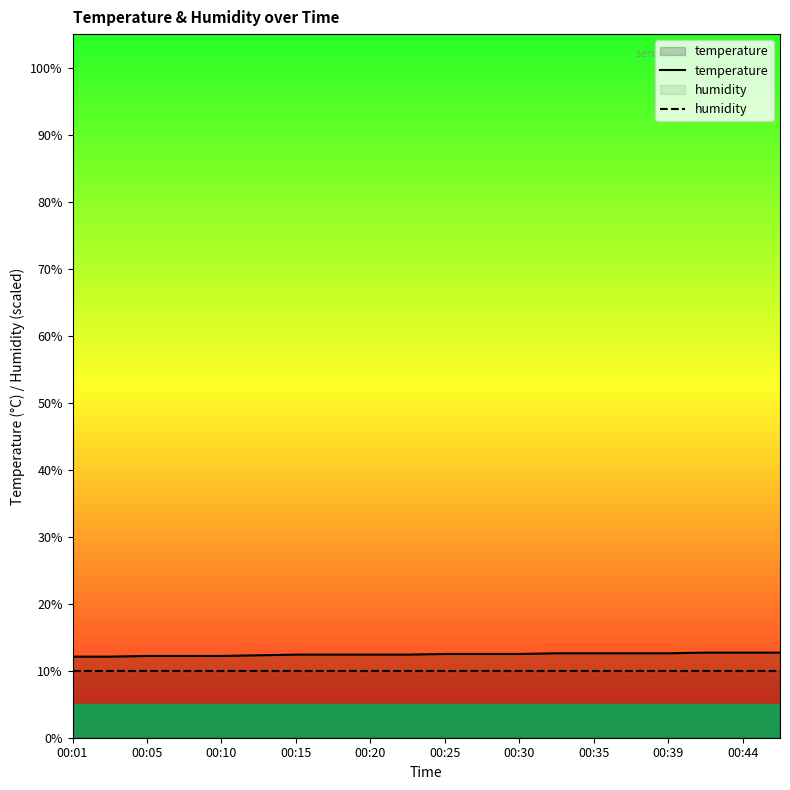

Which series has the largest range (max minus min)?

temperature